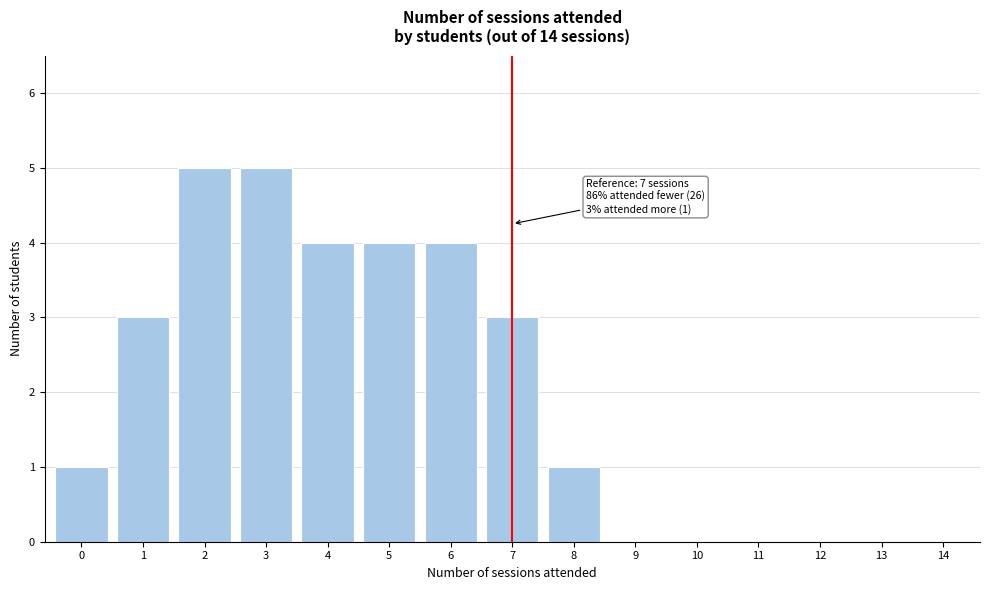

Reading left to right, extract all data points from this chart.

0=1	1=3	2=5	3=5	4=4	5=4	6=4	7=3	8=1	9=0	10=0	11=0	12=0	13=0	14=0